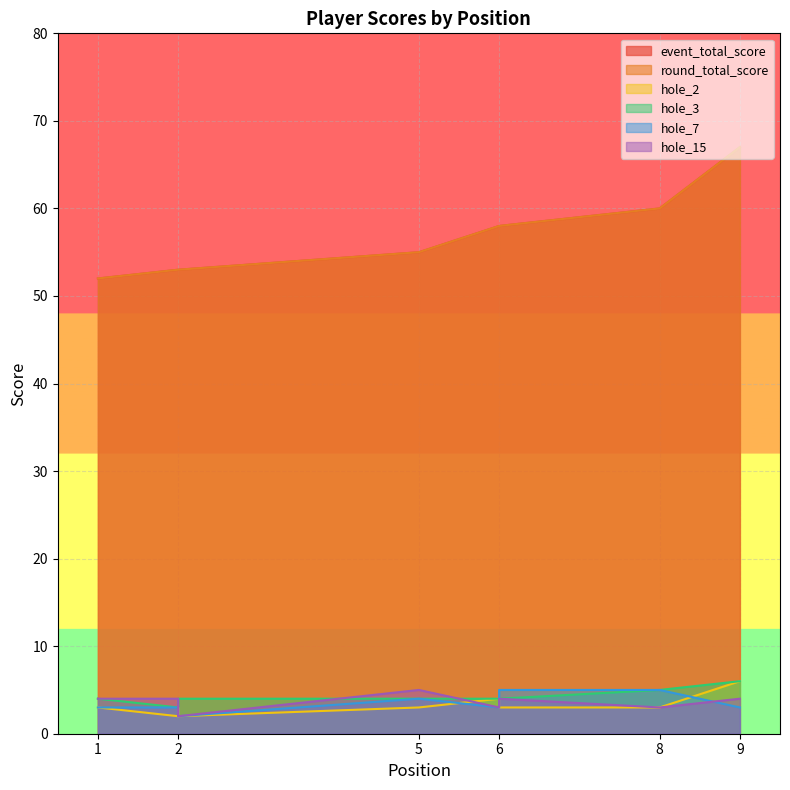

At which label is event_total_score closest to 59?

6